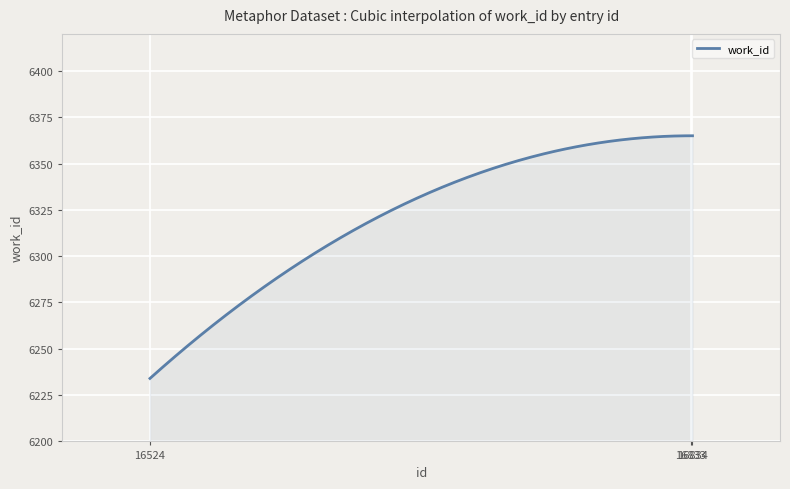

Does the chart display data point markers on the line(s)?

No